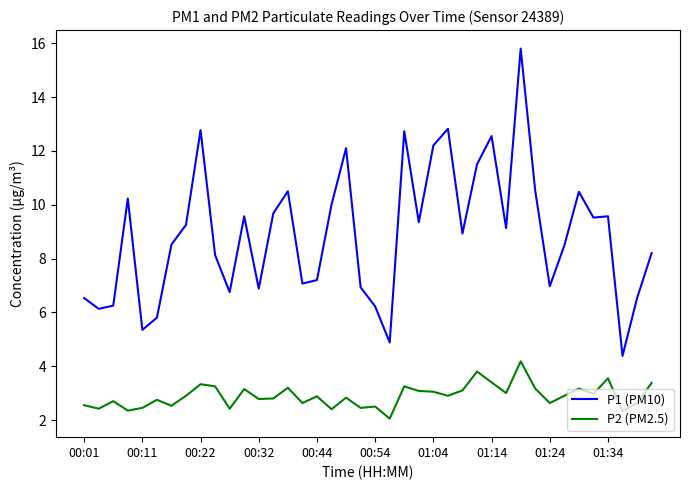

Reading right to left, transcribe all the data shown in this chart.

P1: 8.2	6.5	4.4	9.6	9.5	10.5	8.5	7.0	10.5	15.8	9.1	12.6	11.5	8.9	12.8	12.2	9.3	12.7	4.9	6.2	6.9	12.1	10.0	7.2	7.1	10.5	9.7	6.9	9.6	6.8	8.1	12.8	9.2	8.5	5.8	5.3	10.2	6.2	6.1	6.5
P2: 3.4	2.6	2.3	3.5	3.0	3.2	2.9	2.6	3.2	4.2	3.0	3.4	3.8	3.1	2.9	3.0	3.1	3.2	2.0	2.5	2.5	2.8	2.4	2.9	2.6	3.2	2.8	2.8	3.1	2.4	3.2	3.3	2.9	2.5	2.8	2.5	2.4	2.7	2.4	2.5